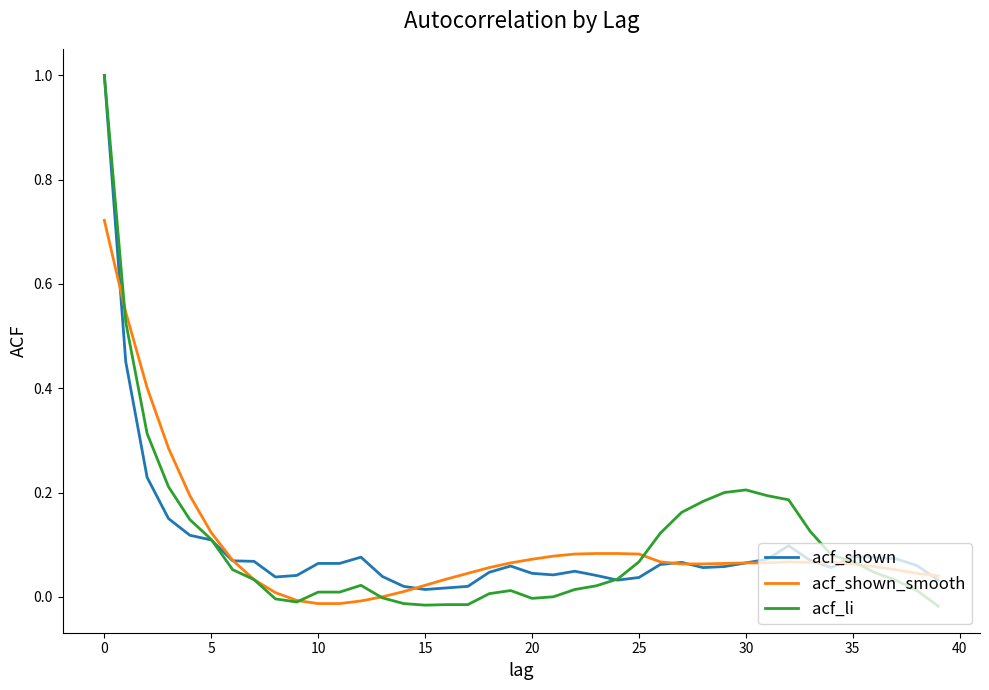

Which series has the largest range (max minus min)?

acf_li